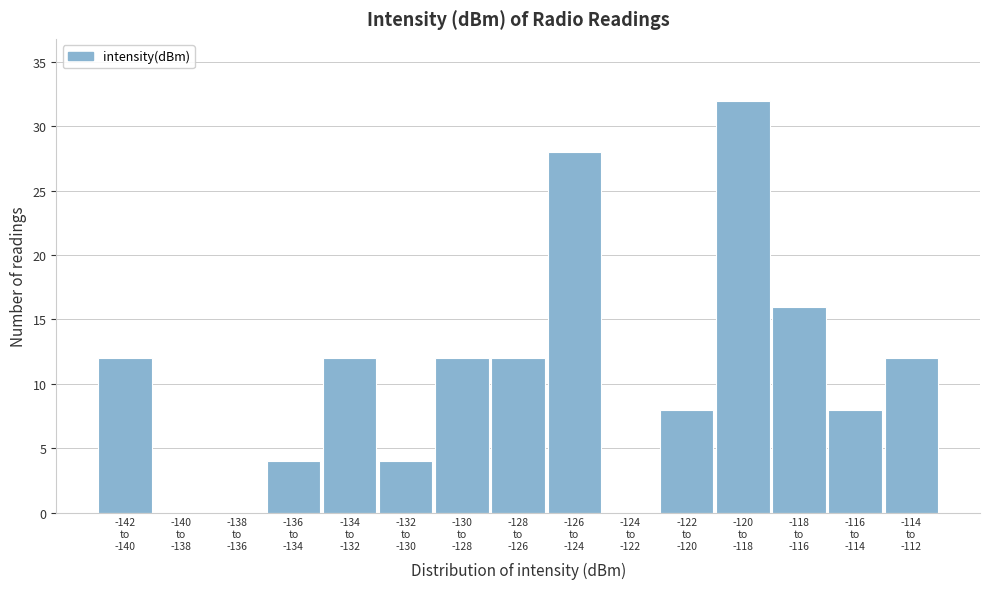

What is the greatest value displayed?

32